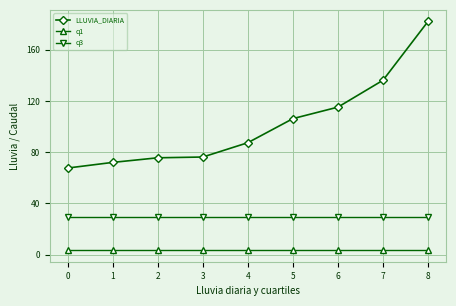

What is the difference between the maximum and minimum values in the LLUVIA_DIARIA series?

114.6